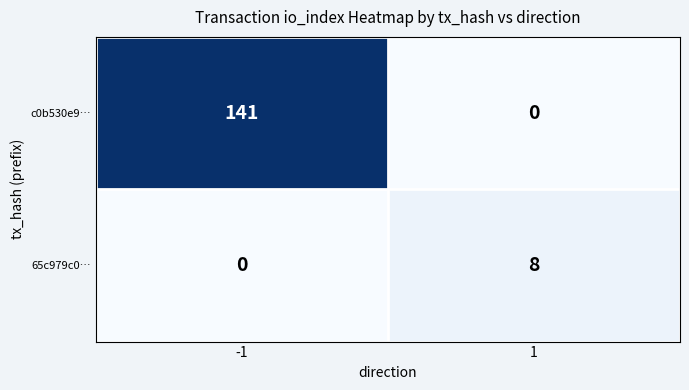

List the series in order of their peak value, lowest first.

65c979c0…, c0b530e9…